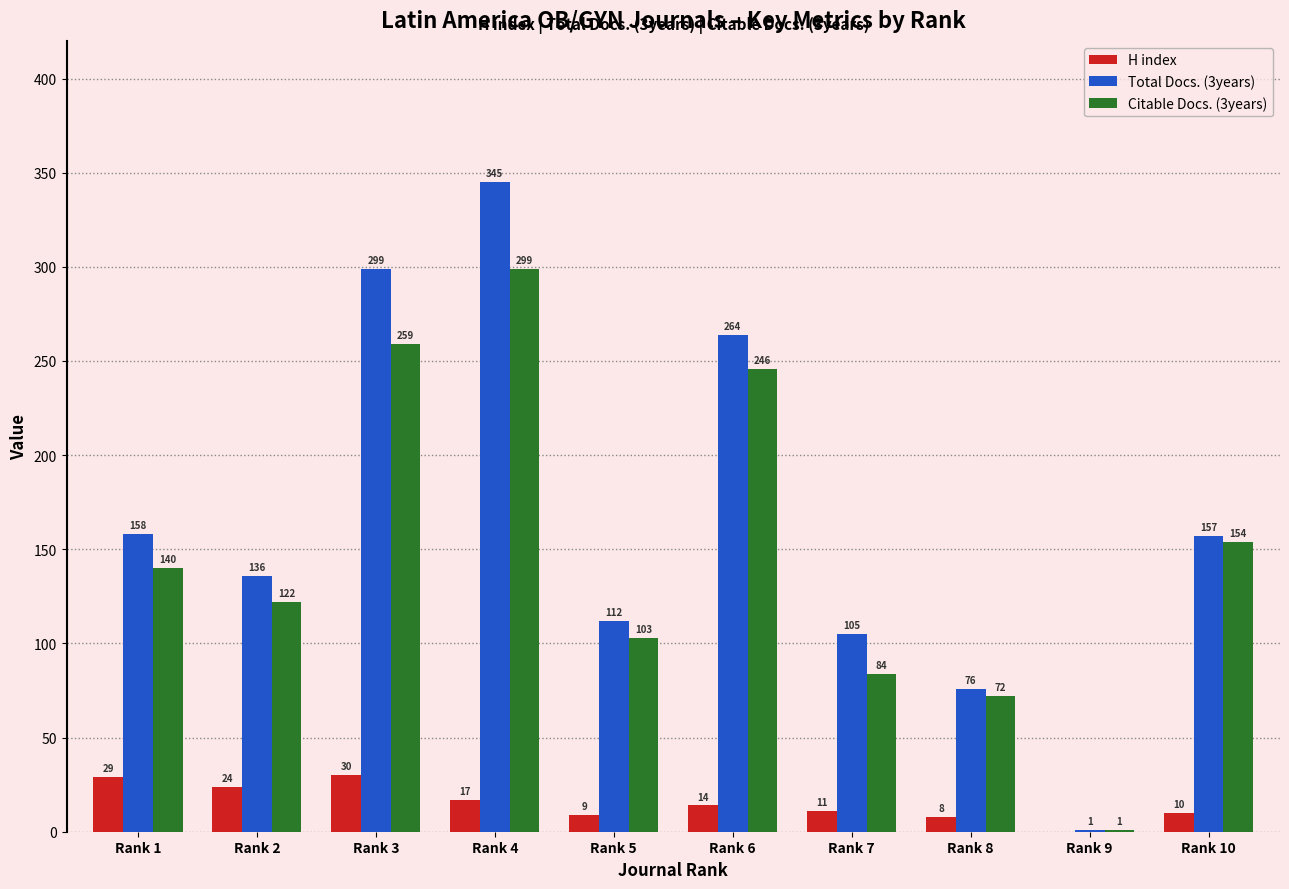

Is it true that Total Docs. (3years) equals 161 at Rank 3?

False